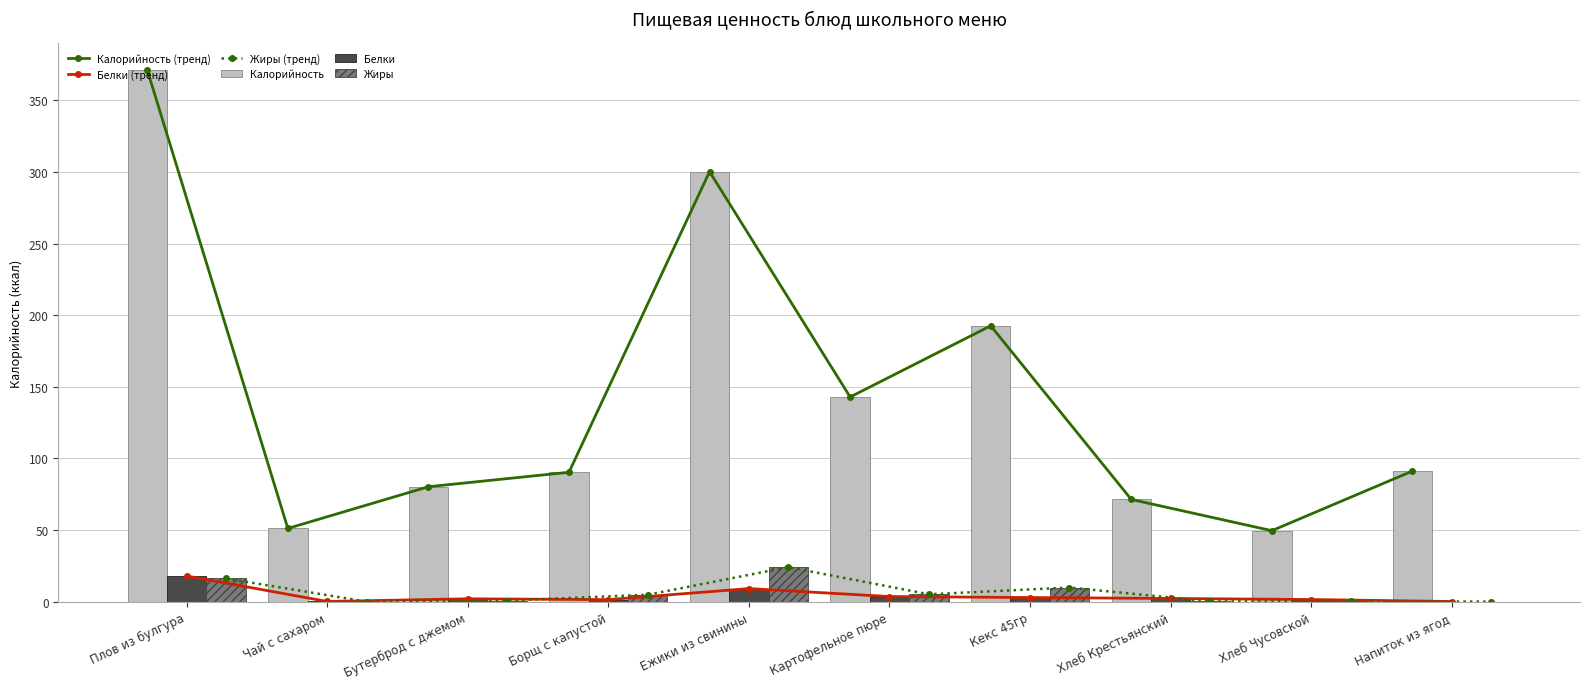

What is the total value across all series at Напиток из ягод?

182.9